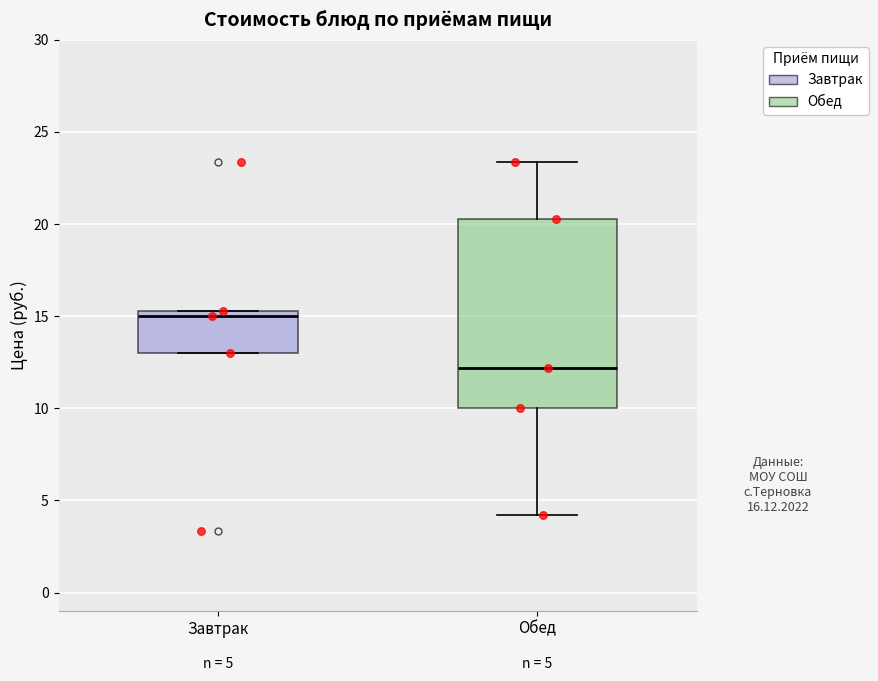

Which box's median line is the highest?

Завтрак